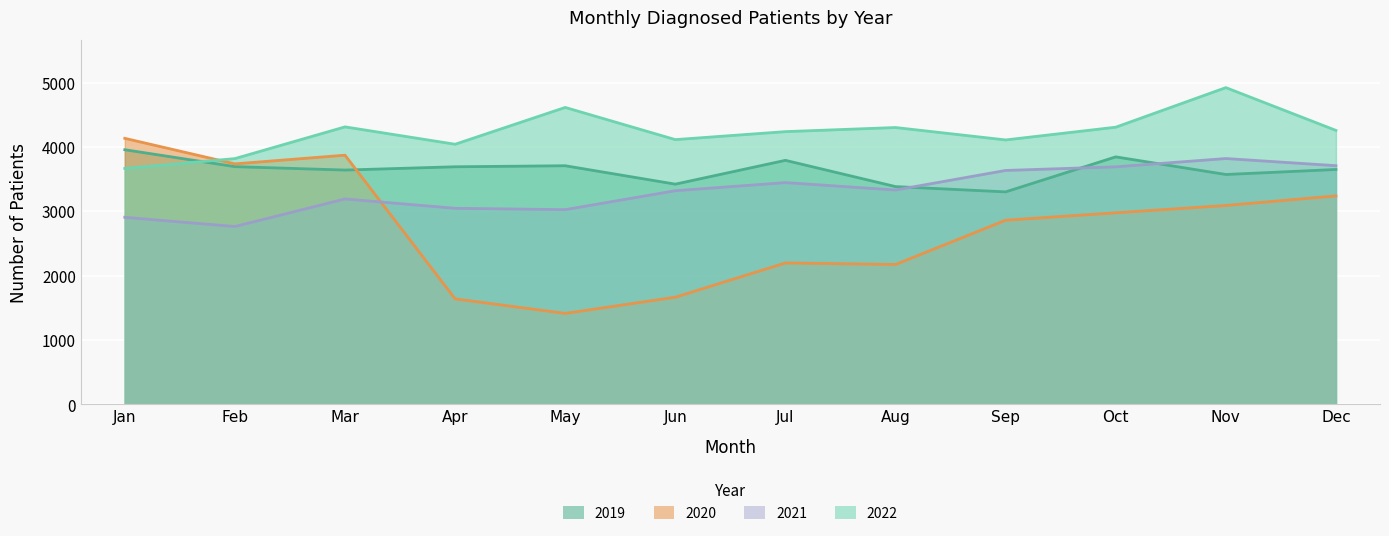

What is the value of the 2021 point at the 1st from the left?

2907